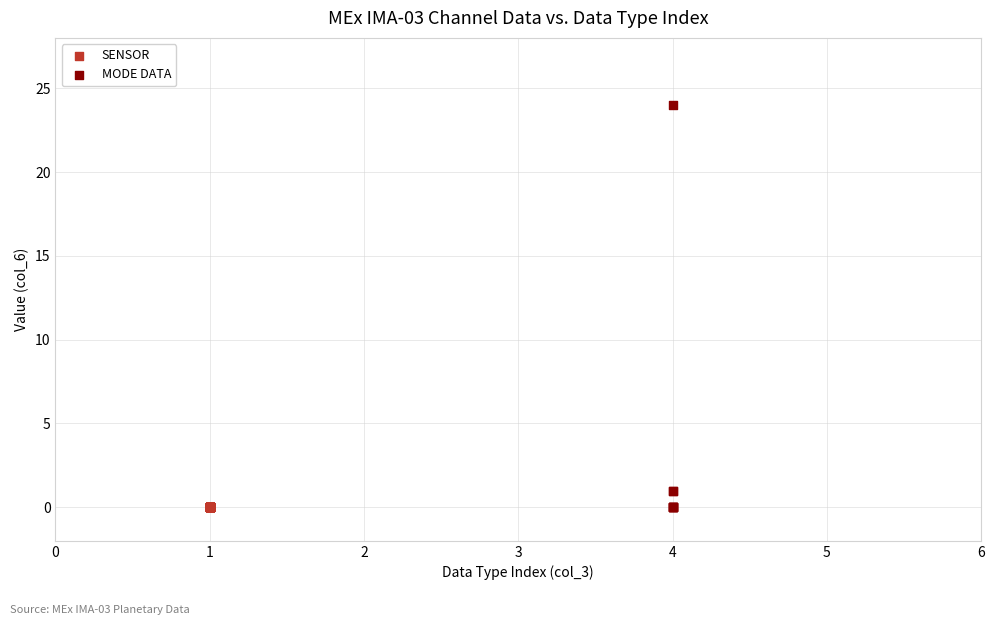

Which series contains the highest Y value?

MODE DATA